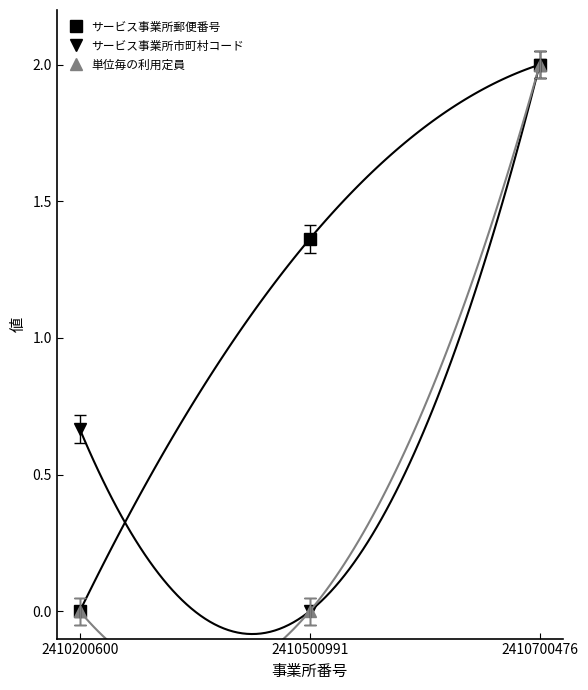

The 単位毎の利用定員 series shows 2.7 at 2410700476. True or false?

False